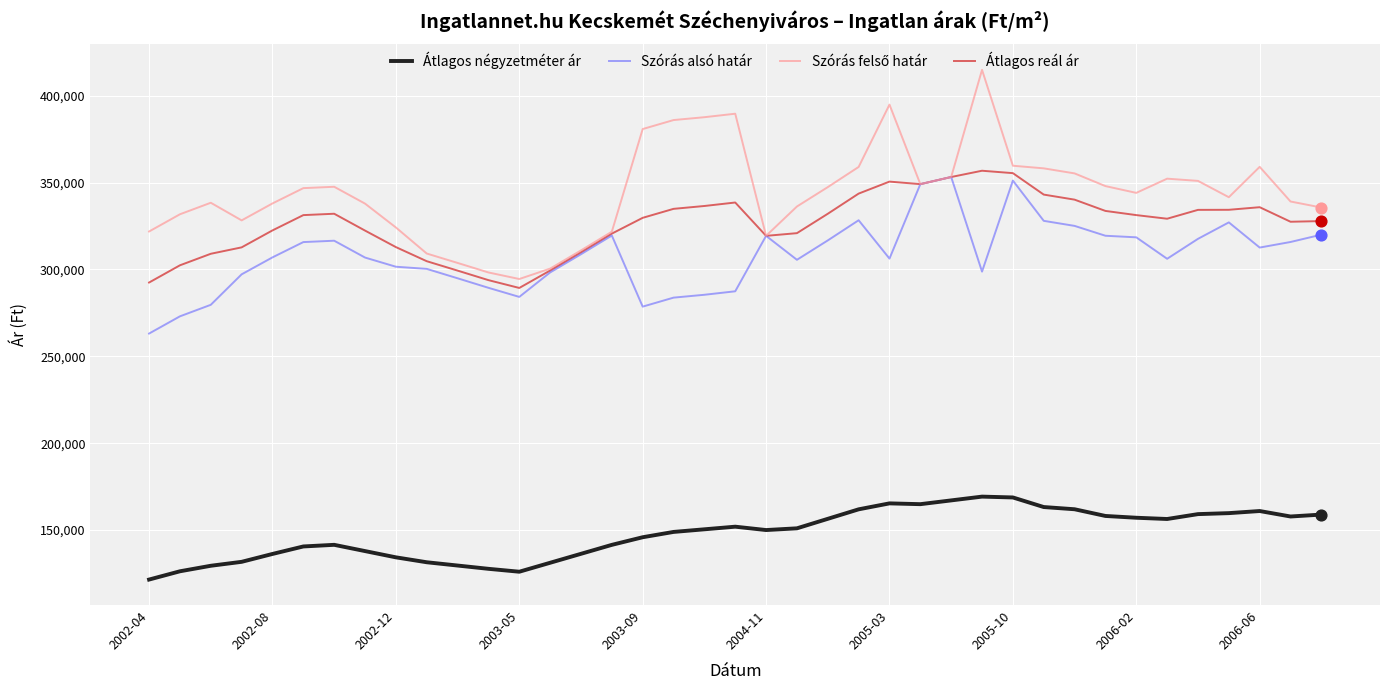

What is the lowest value of the Szórás alsó határ series?

263106